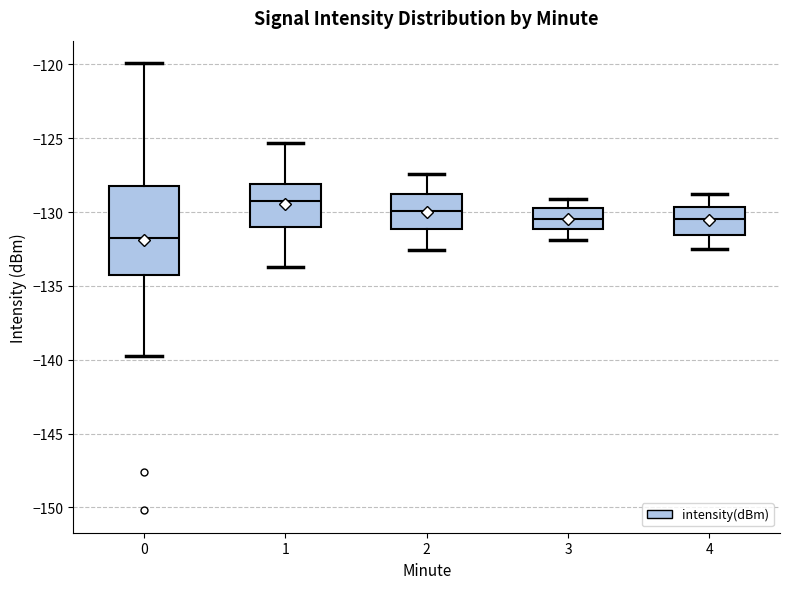

Where does the lower whisker of the box at x = 3 end on the y-axis? The values are not printed on the chart, so give them approximately, as read against the axis.

-132.0